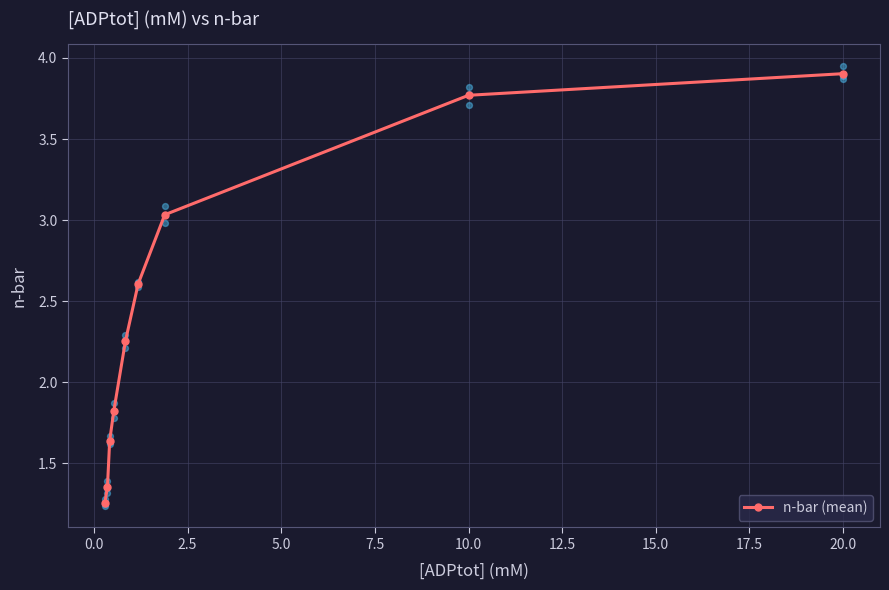

Which has a higher value, 12.5 or 2.5?

12.5